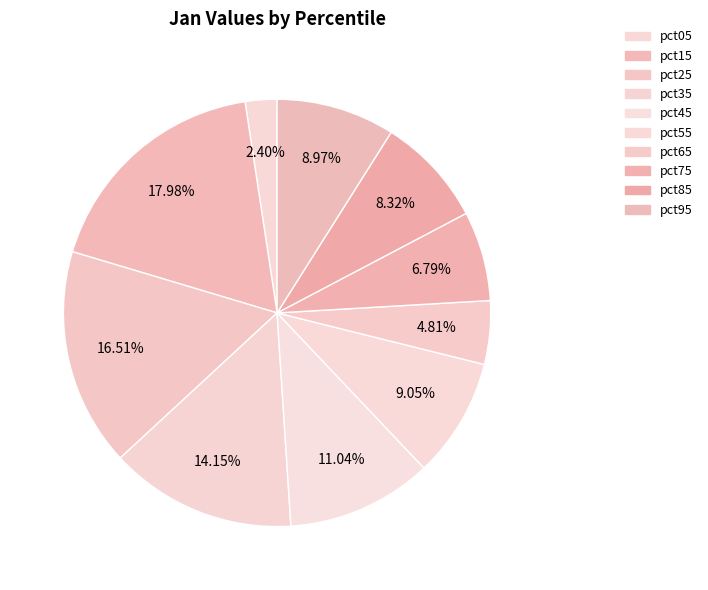

How many segments does this pie chart have?

10